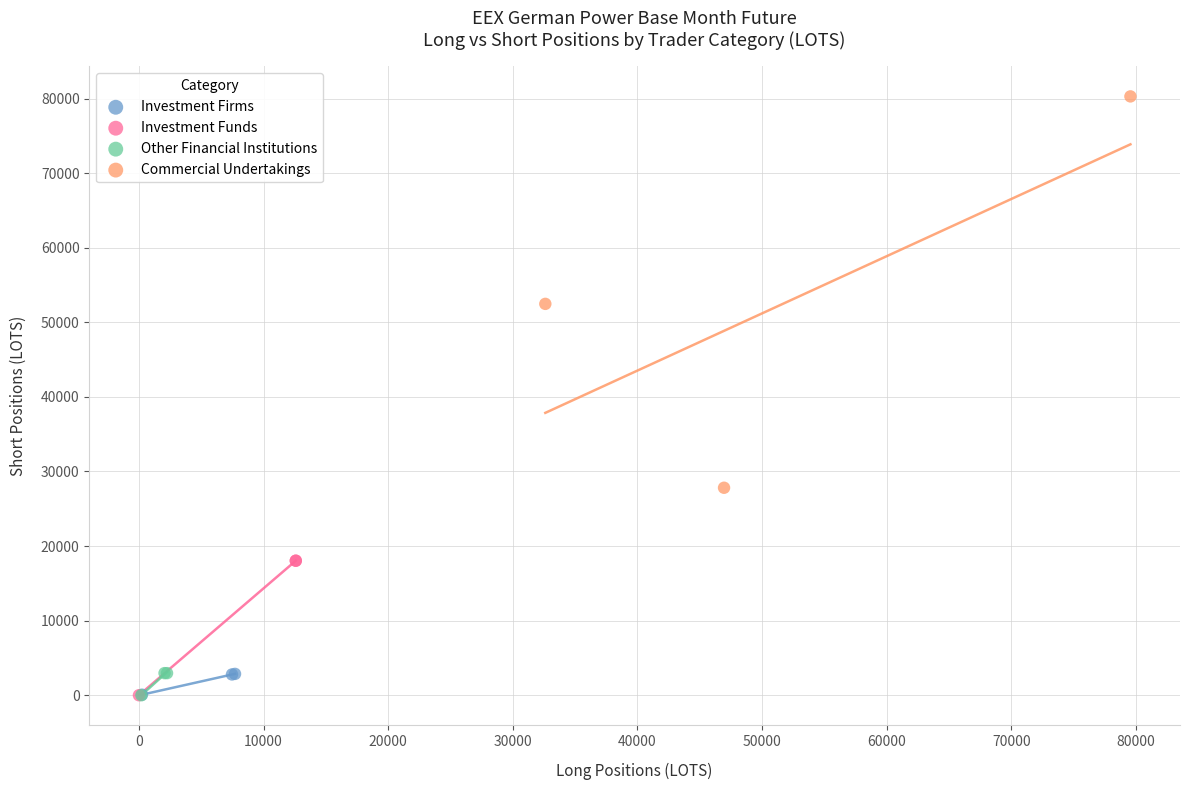

Which series reaches the maximum Y coordinate?

Commercial Undertakings